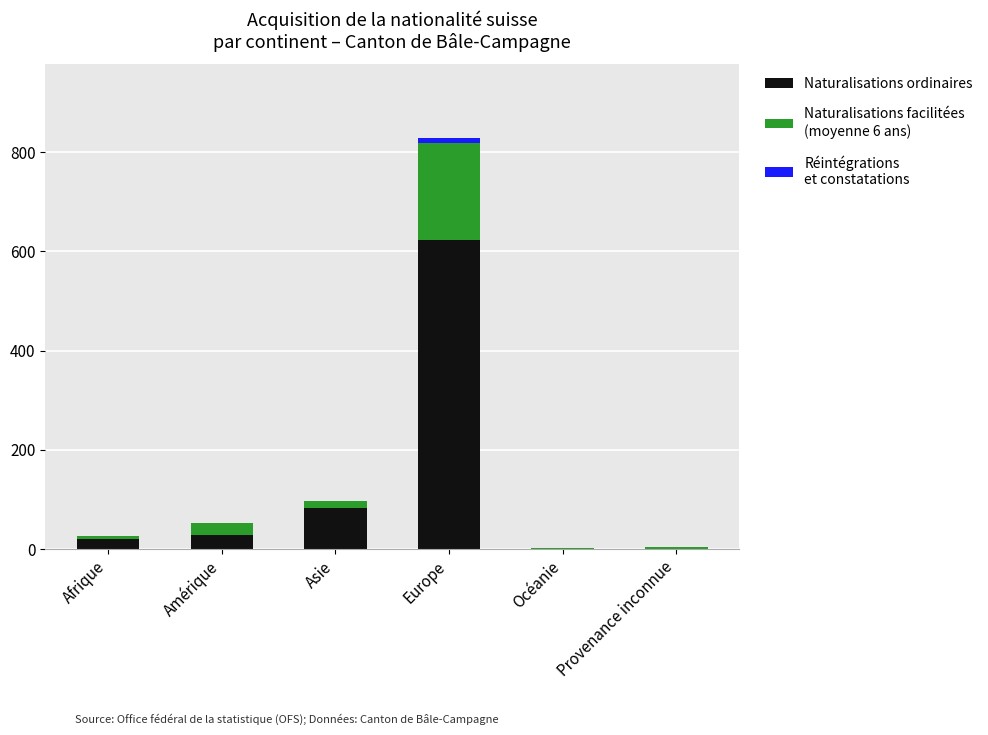

At which category is the sum across all series the highest?

Europe